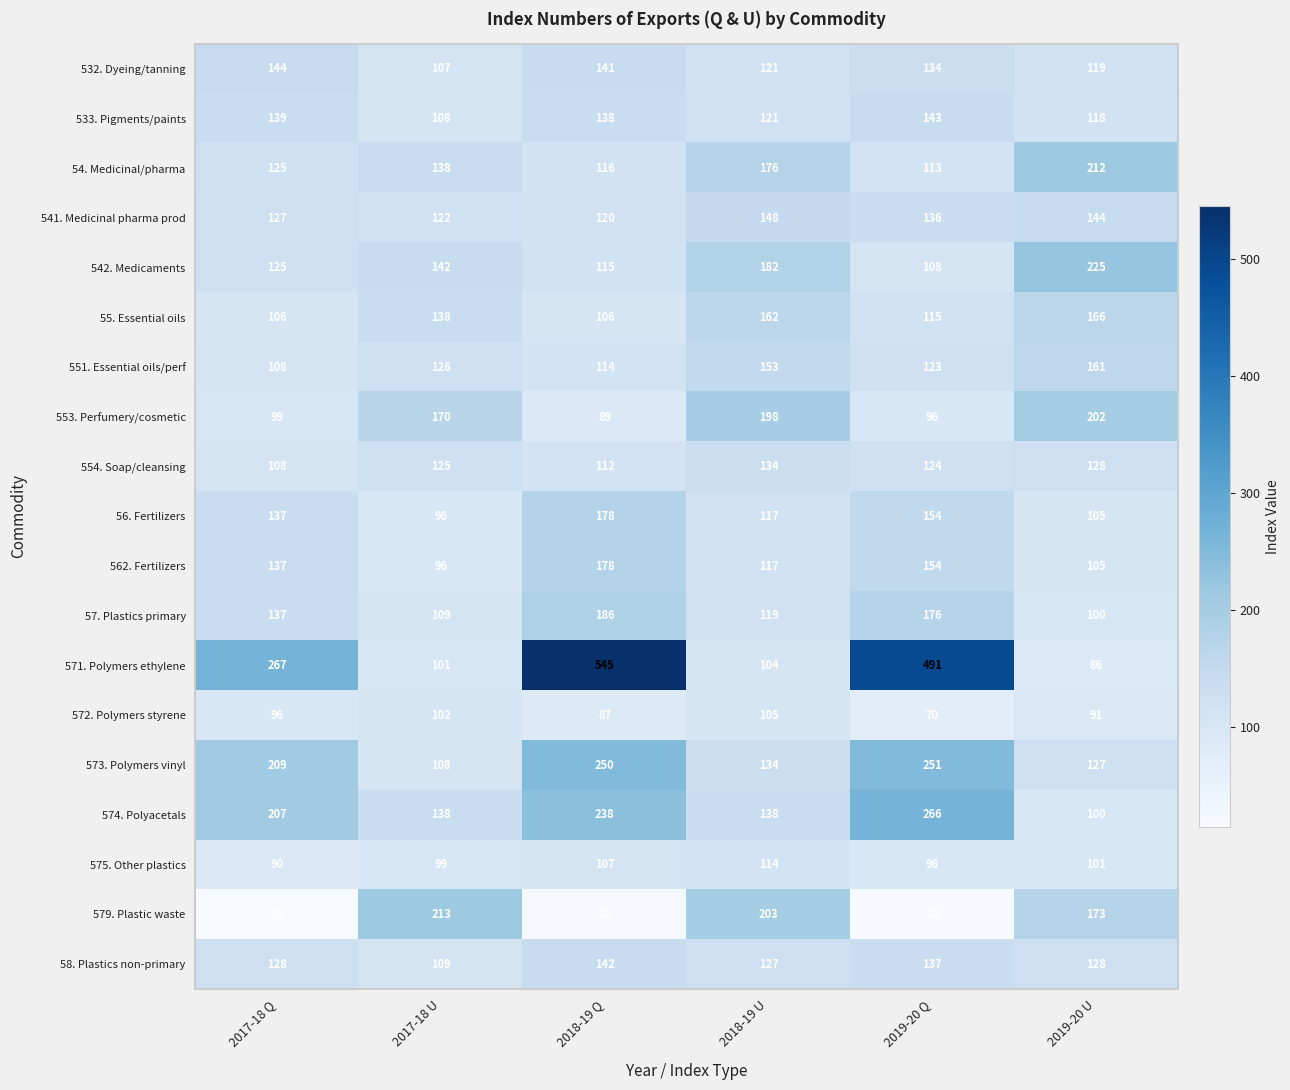

Count the number of data series in this chart.

19